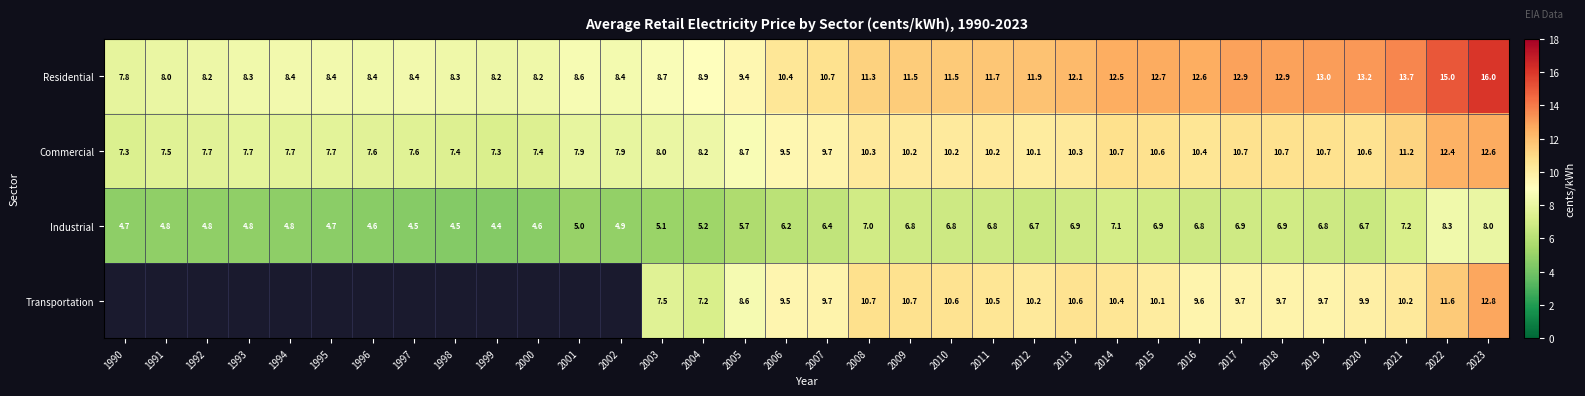

How many series are shown in this chart?

4